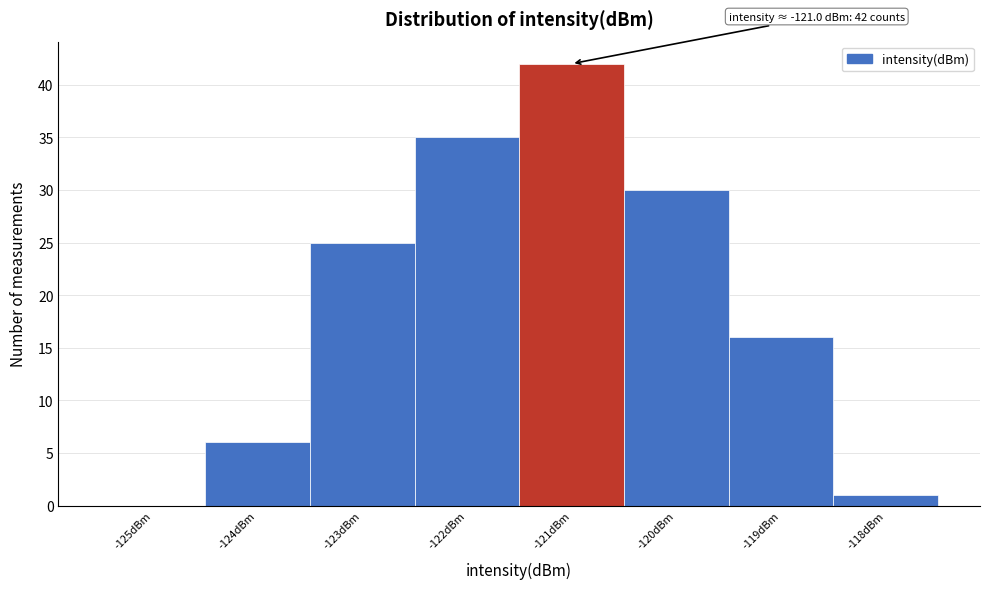

Over which range of the x-axis is the bar tallest?

-121.5 to -120.5